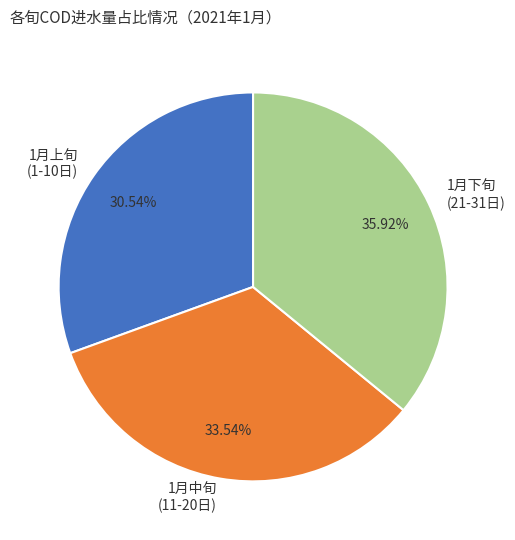

How many slices are in this pie chart?

3